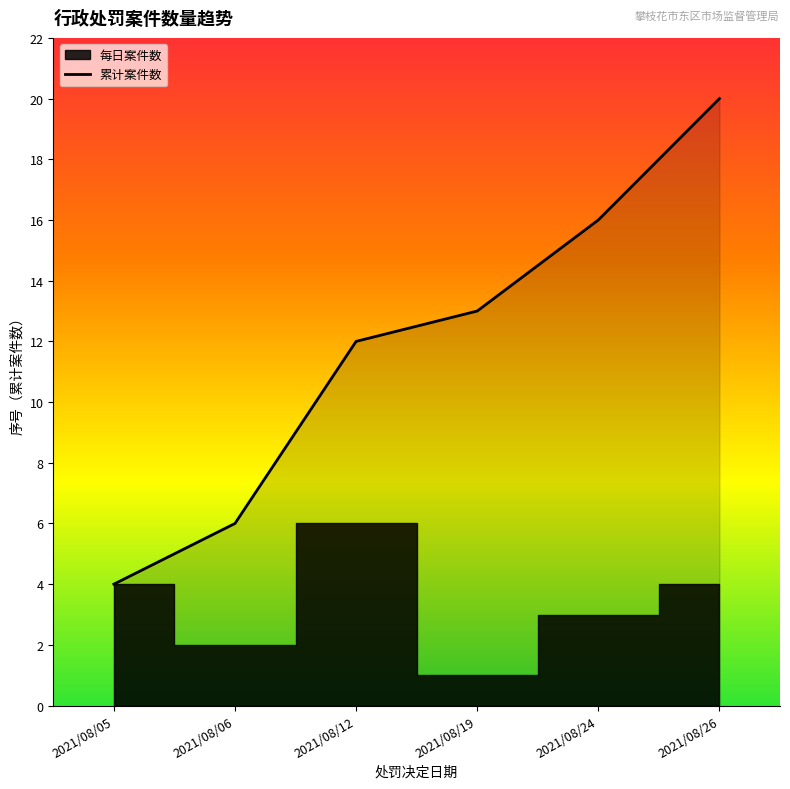

How many lines are shown in the chart?

1